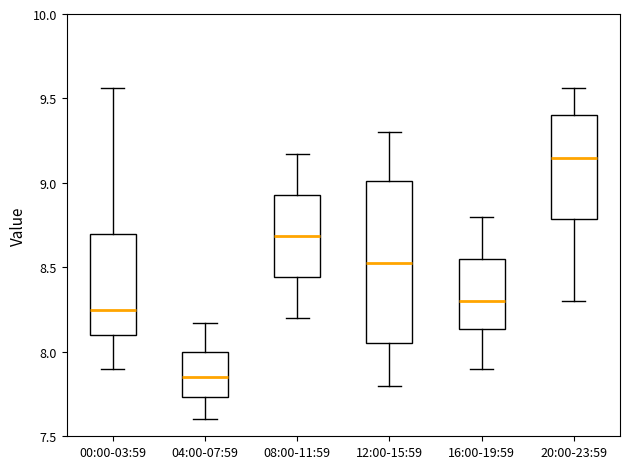

Reading left to right, transcribe this box plot: for each box, give where its median line is, the range the box spans, and where its two whiskers end, as read against the y-axis. The values are not printed on the chart, so give them approximately, as read against the axis.

00:00-03:59: median 8.25, box 8.10 to 8.70, whiskers 7.90 to 9.55
04:00-07:59: median 7.85, box 7.75 to 8.00, whiskers 7.60 to 8.15
08:00-11:59: median 8.70, box 8.45 to 8.95, whiskers 8.20 to 9.15
12:00-15:59: median 8.55, box 8.05 to 9.00, whiskers 7.80 to 9.30
16:00-19:59: median 8.30, box 8.15 to 8.55, whiskers 7.90 to 8.80
20:00-23:59: median 9.15, box 8.80 to 9.40, whiskers 8.30 to 9.55